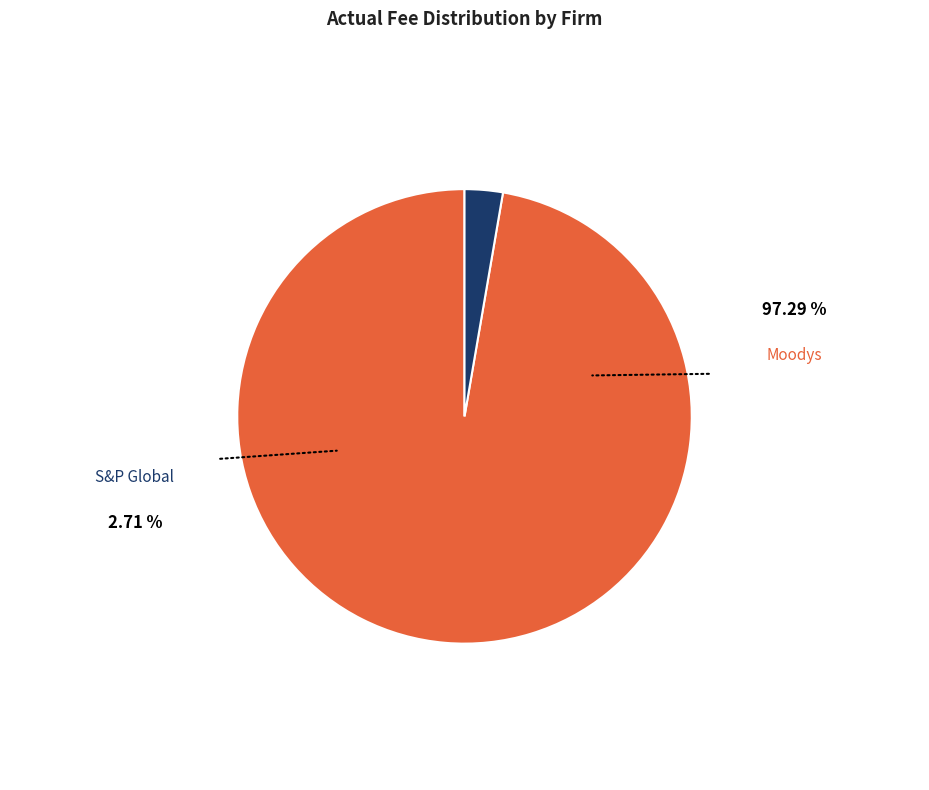

To the nearest percent, what is the difference between the largest and smallest slice percentages?

95%